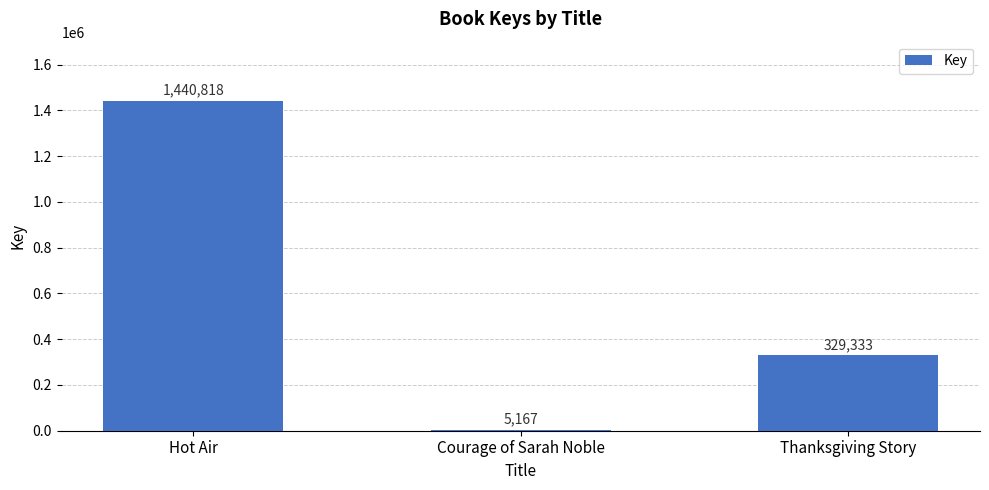

Which category has the highest value across all series?

Hot Air